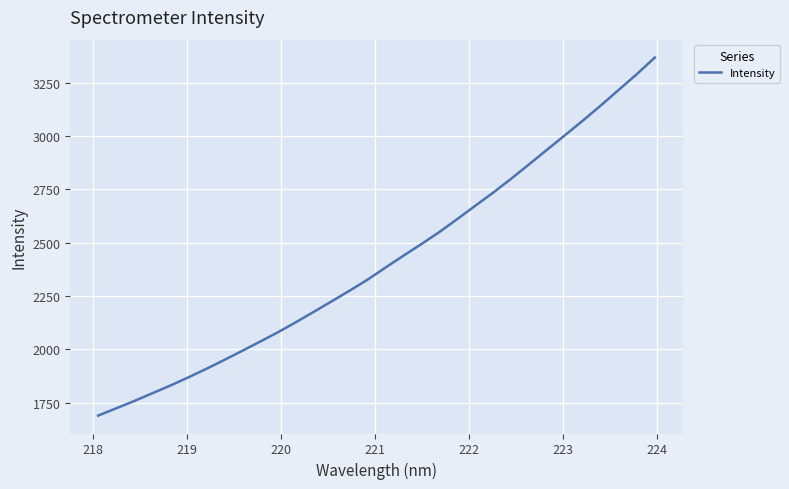

What is the greatest value displayed?

3367.1